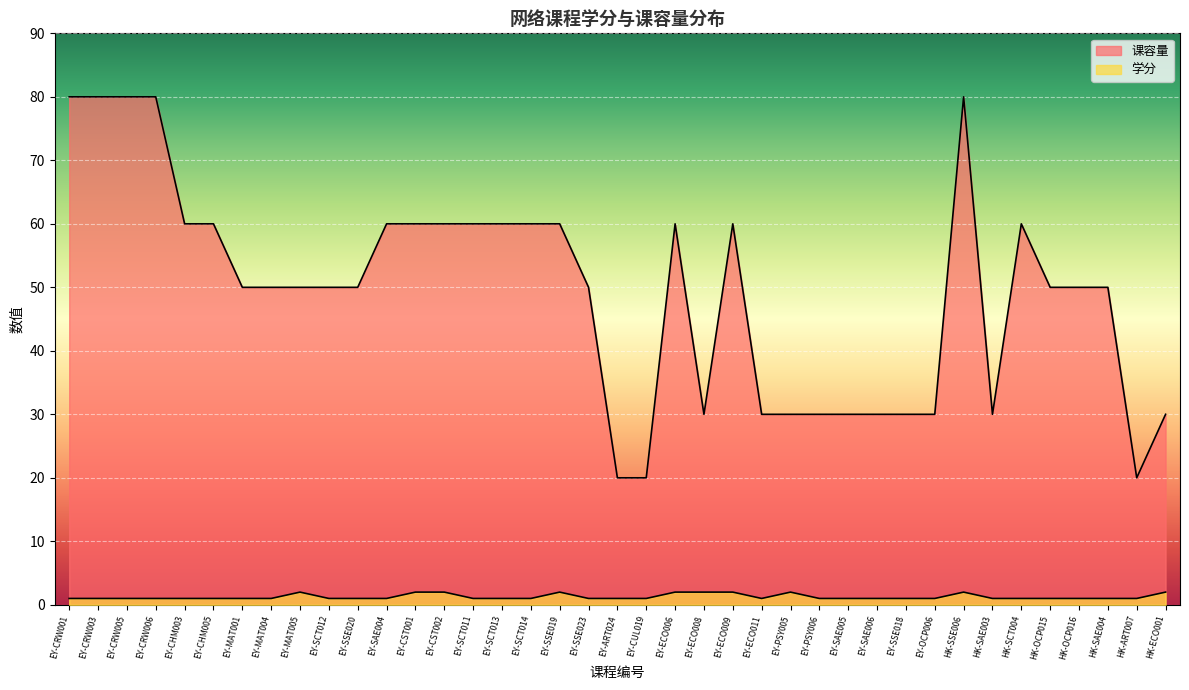

At EY-SSE023, list the series in order from smallest to largest.

学分, 课容量